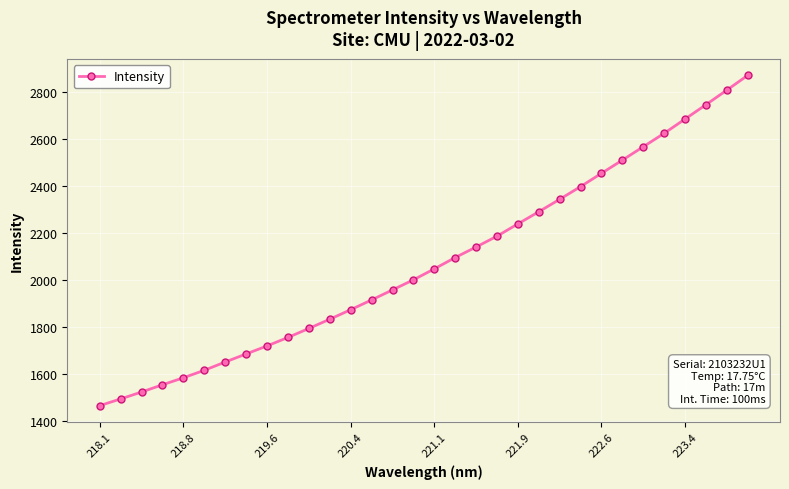

What is the average value?

2075.0